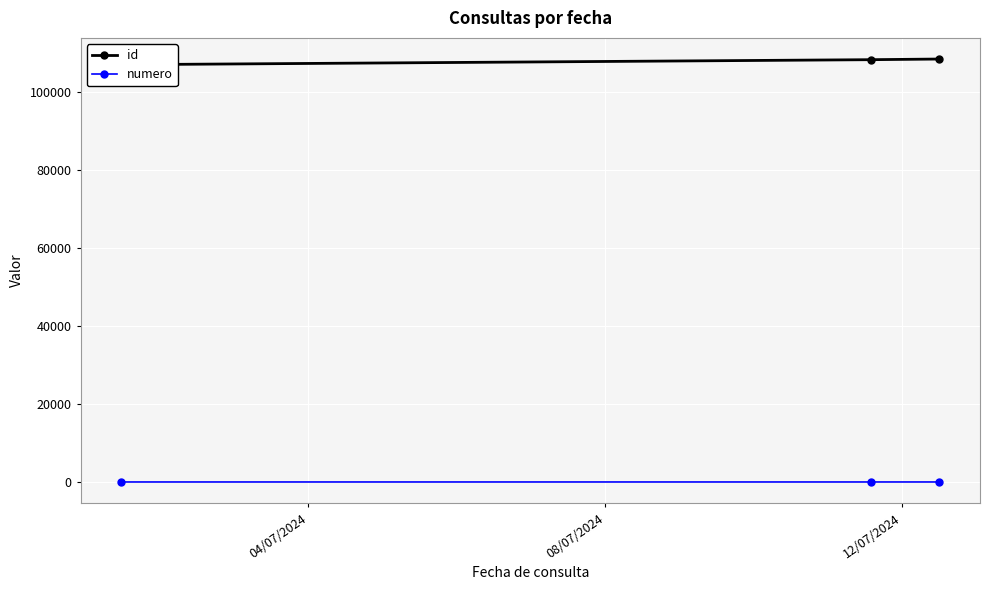

How many series are shown in this chart?

2